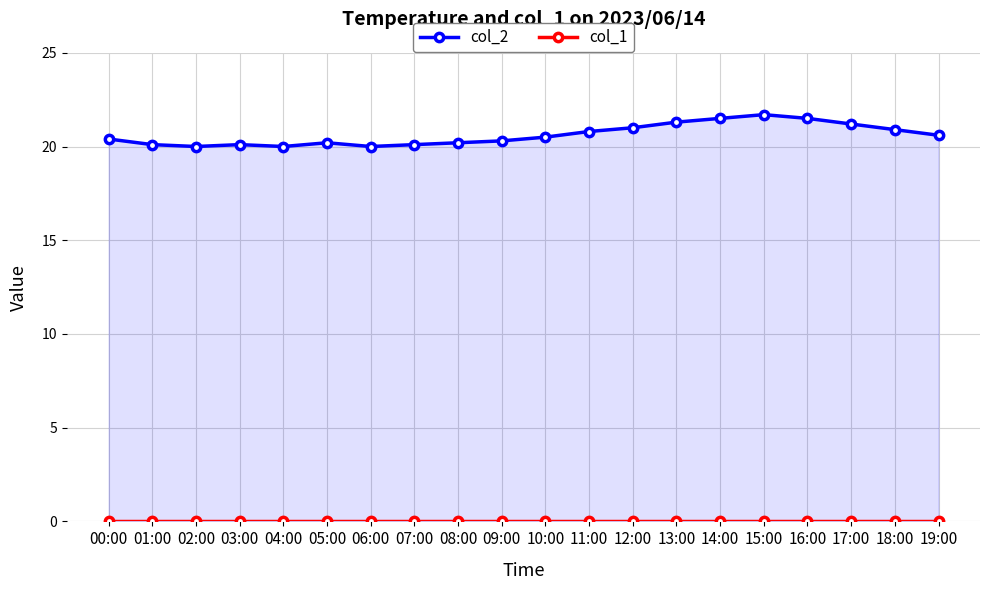

At how many categories does at least one series exceed 11?

20